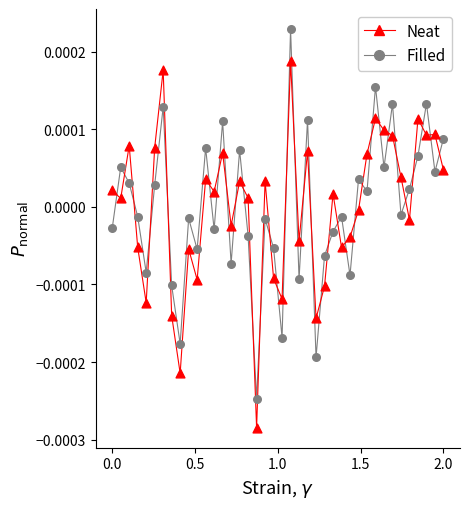

Across all data points, what is the range of X values (max minus min)?

2.0